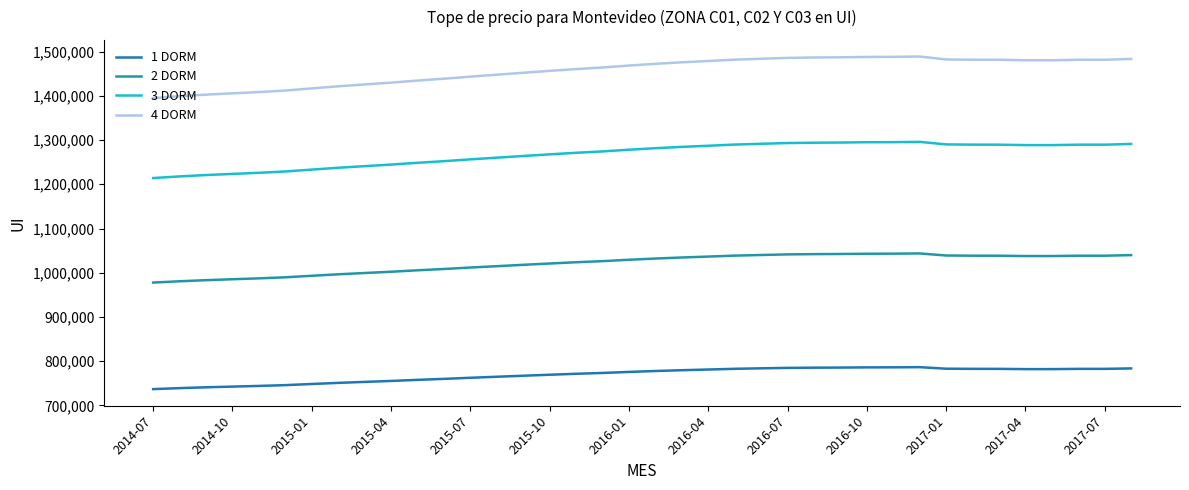

Does the chart have visible grid lines?

No